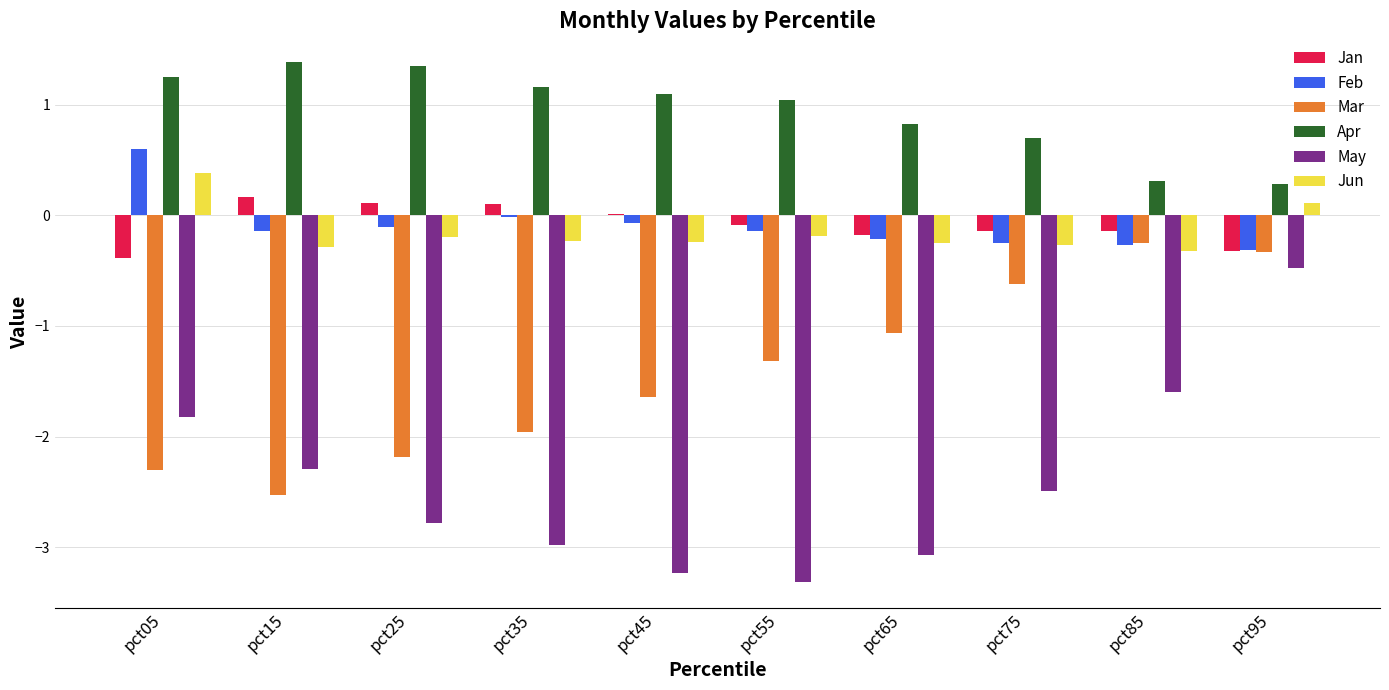

What is the highest value of the Apr series?

1.4